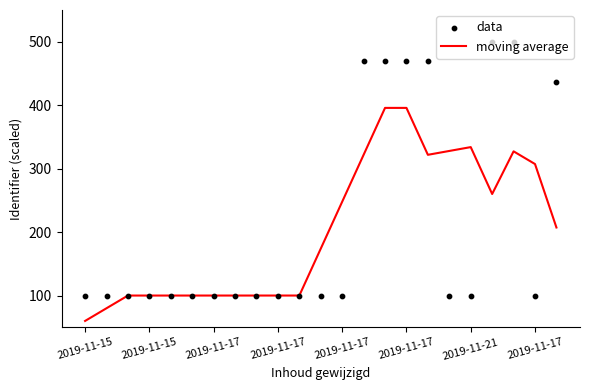

What are all the series names shown in the legend?

moving average, data